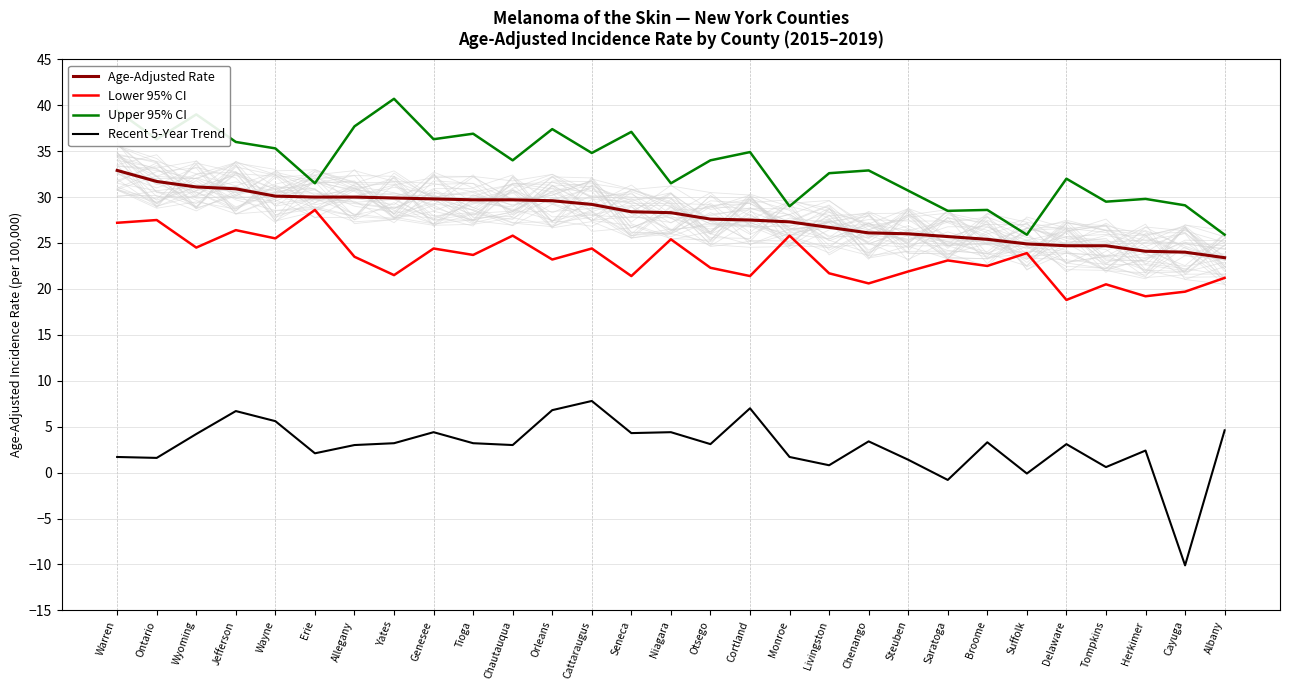

What is the value of the Lower 95% CI point at the 28th from the left?

19.7